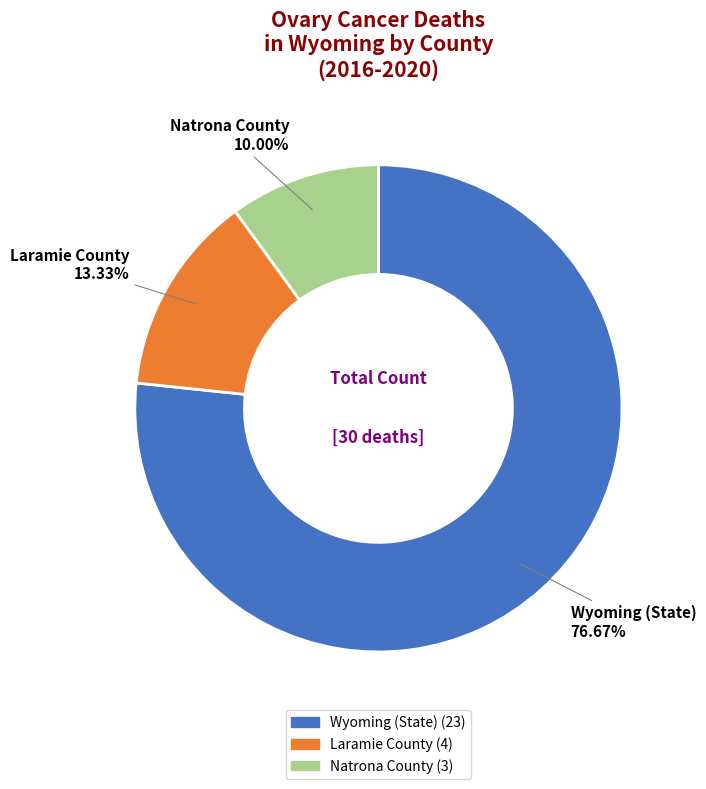

Which slice is the largest?

Wyoming (State)